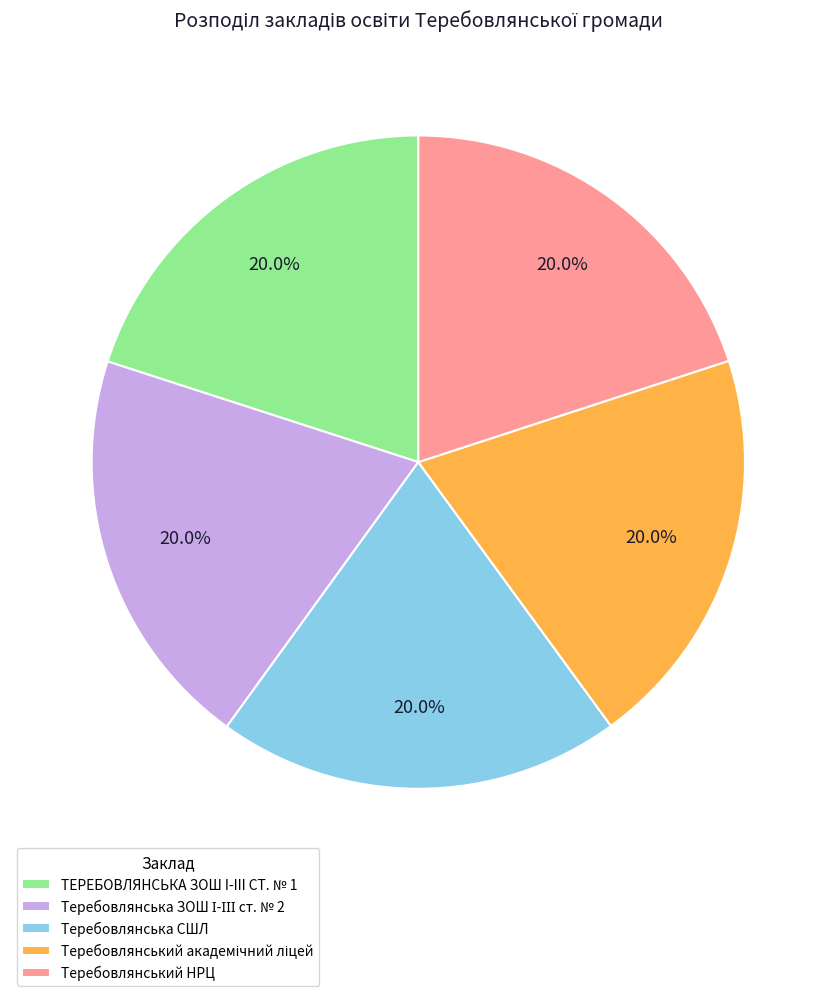

Is there any slice that represents more than half of the pie?

No